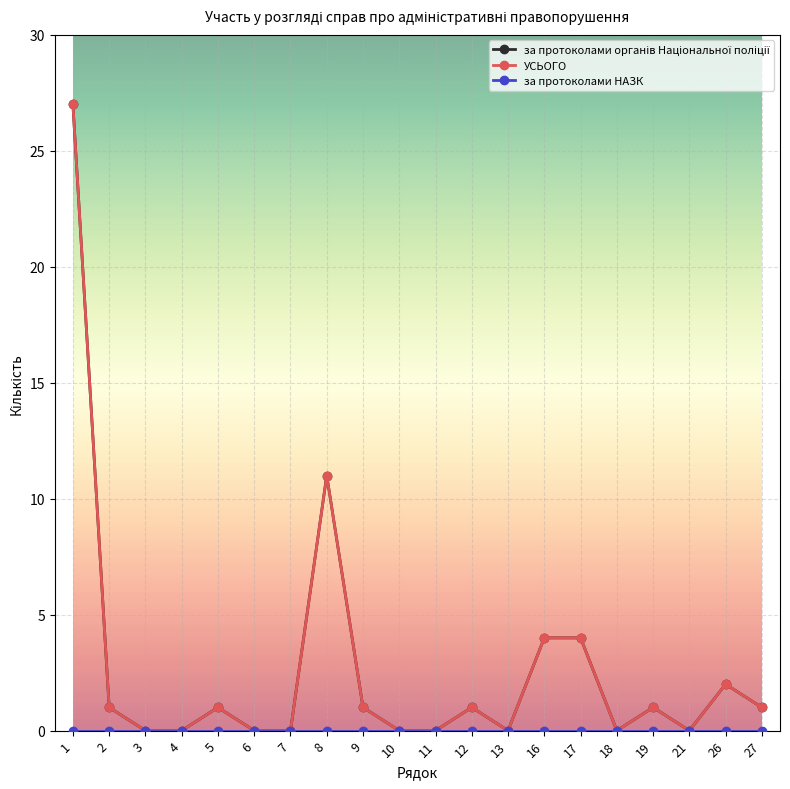

How many lines are shown in the chart?

3